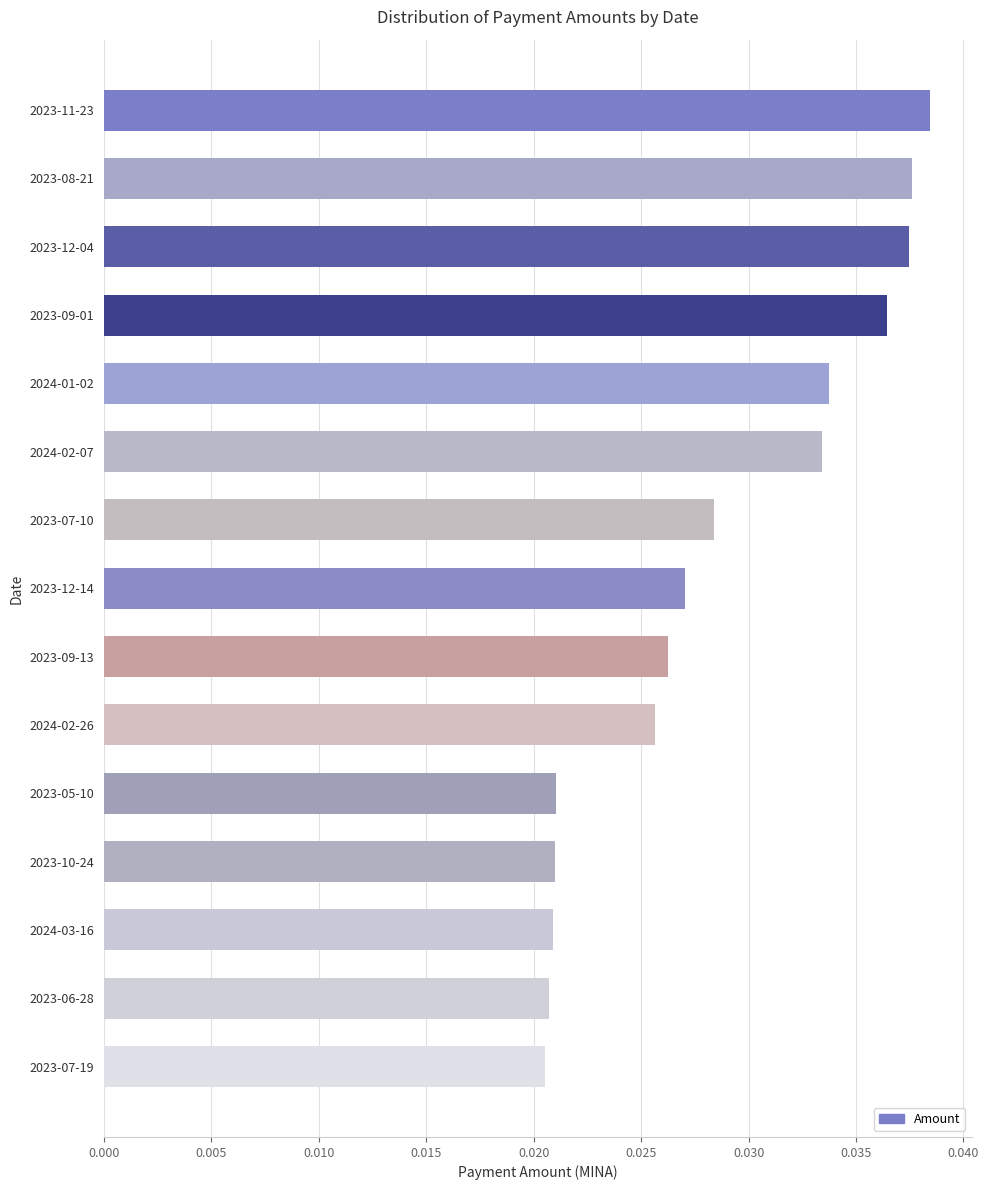

What position from the top is 2023-06-28?

14